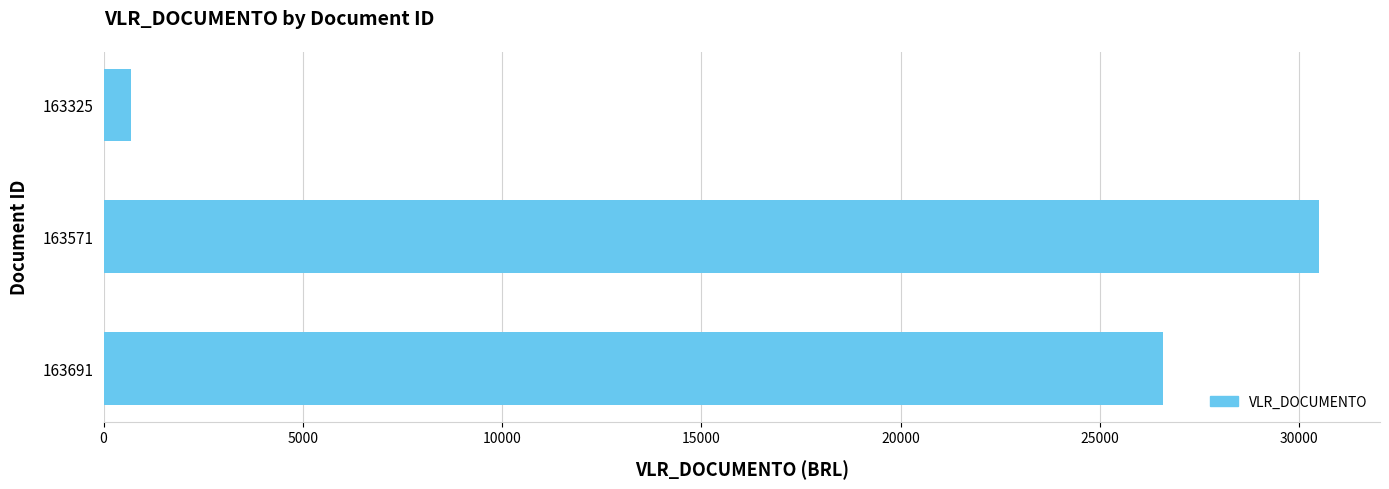

What is the average value?

19250.5